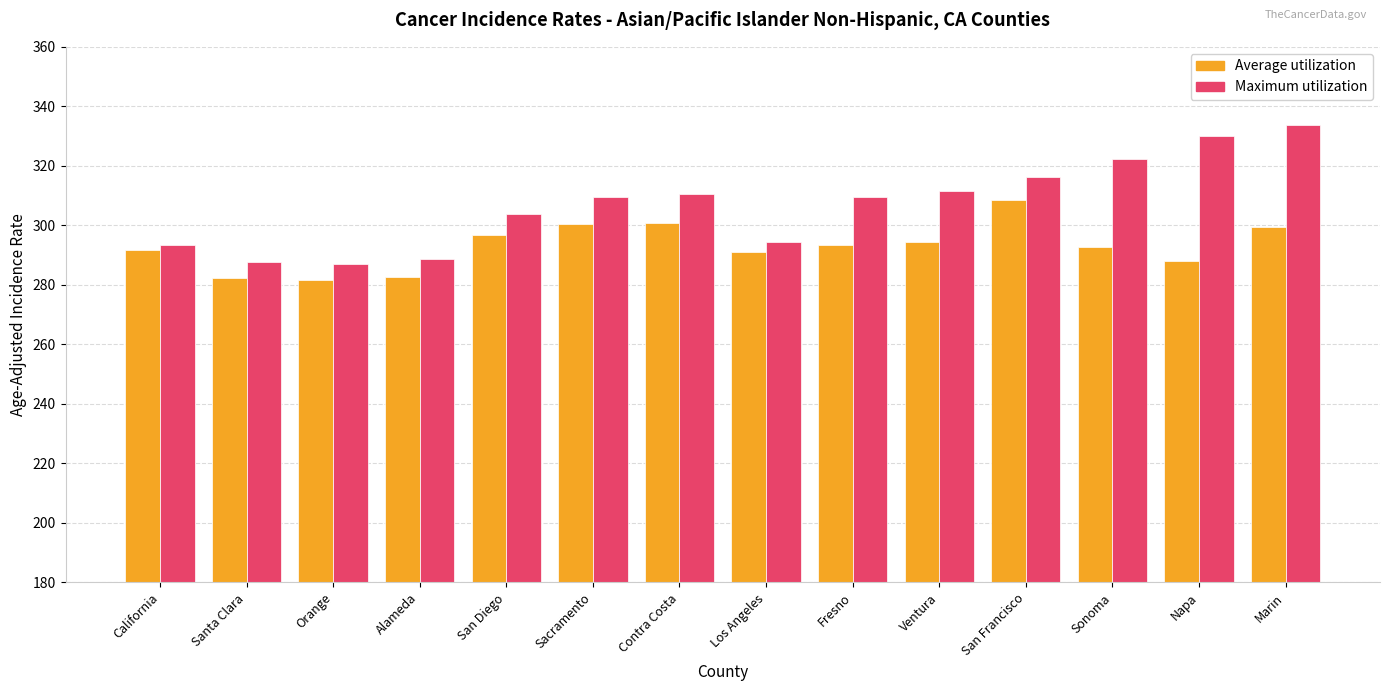

At San Diego, list the series in order from largest to smallest.

Maximum utilization, Average utilization